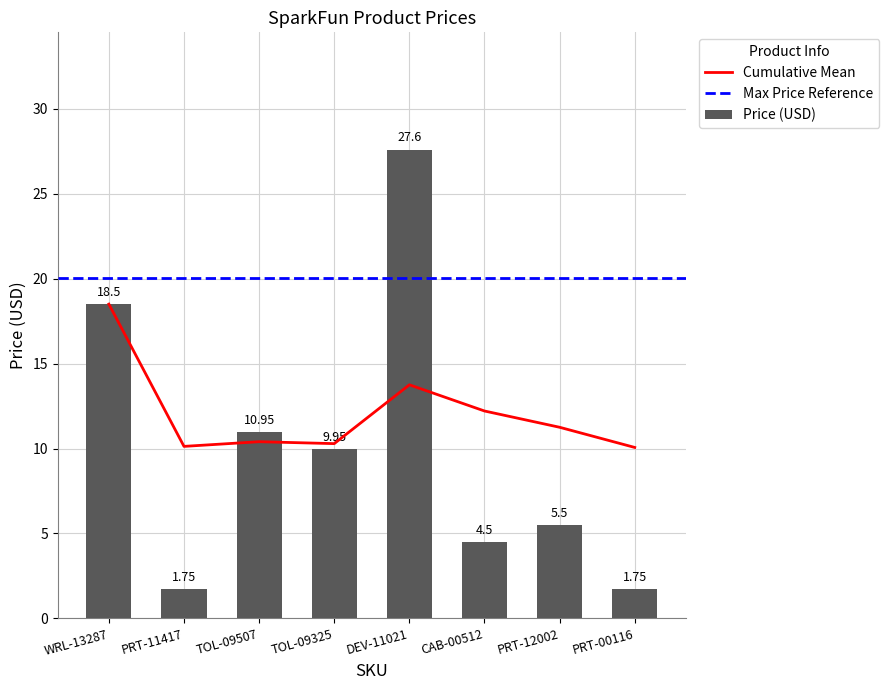

What is the ratio of the value at PRT-12002 to the value at DEV-11021?

0.2